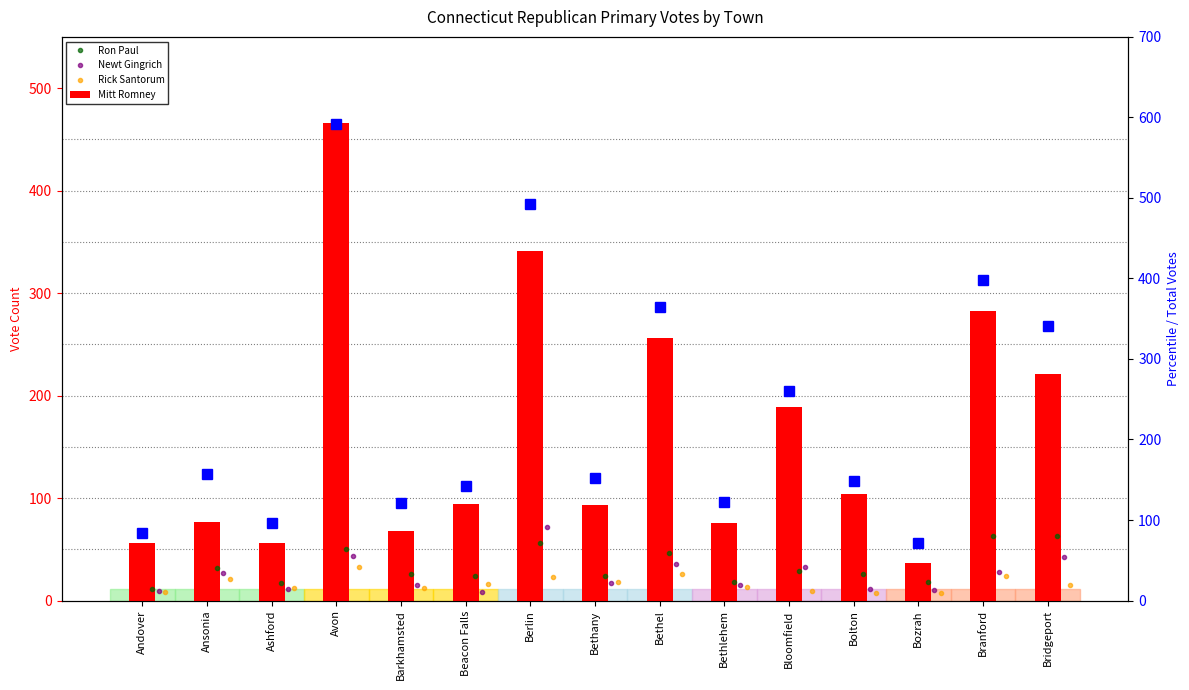

What is the total value across all series at Bozrah?

144